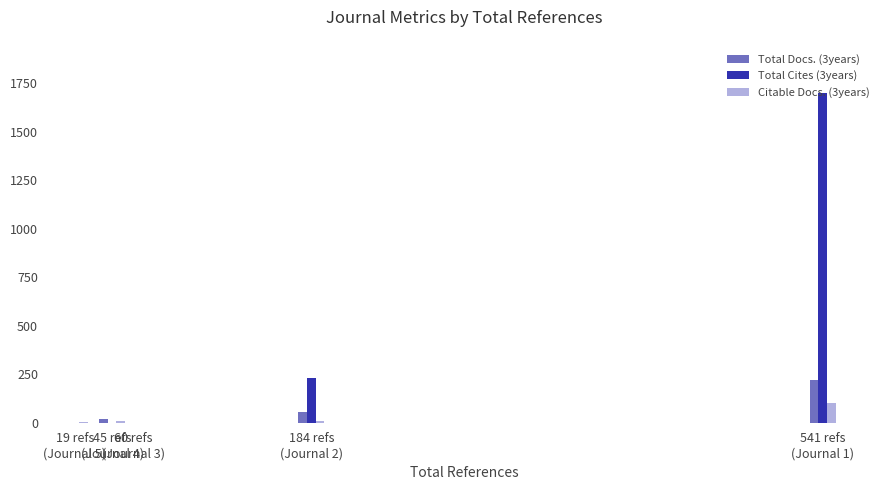

What is the label of the 5th bar from the left?

19 refs
(Journal 5)